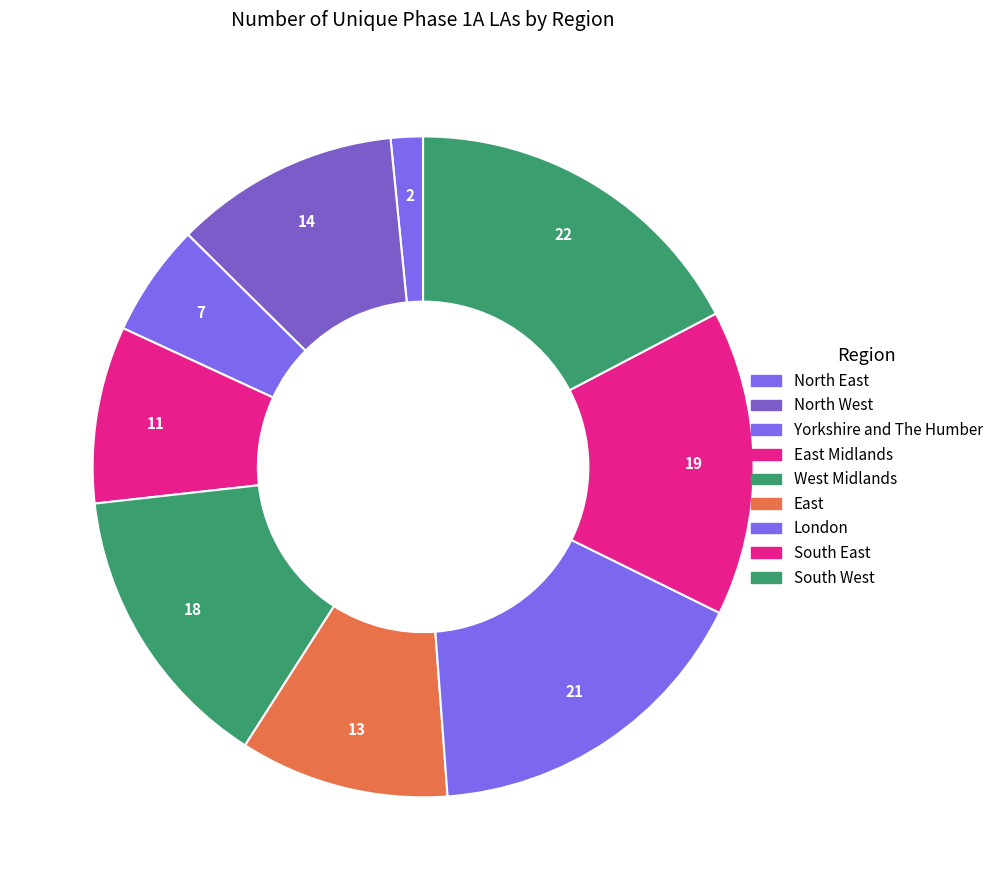

Which slice is the smallest?

North East